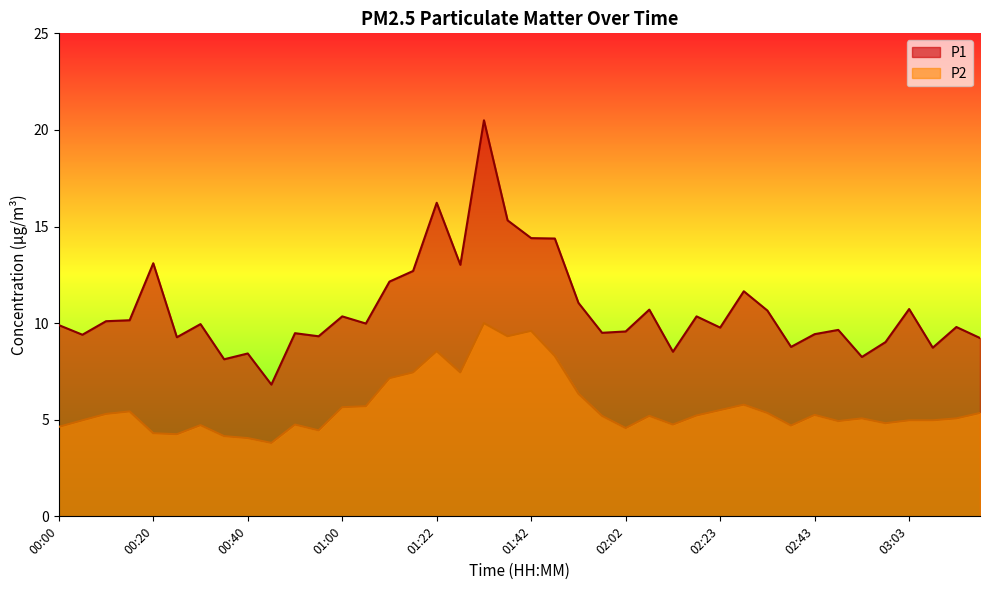

The P2 series shows 5.8 at 02:28. True or false?

True